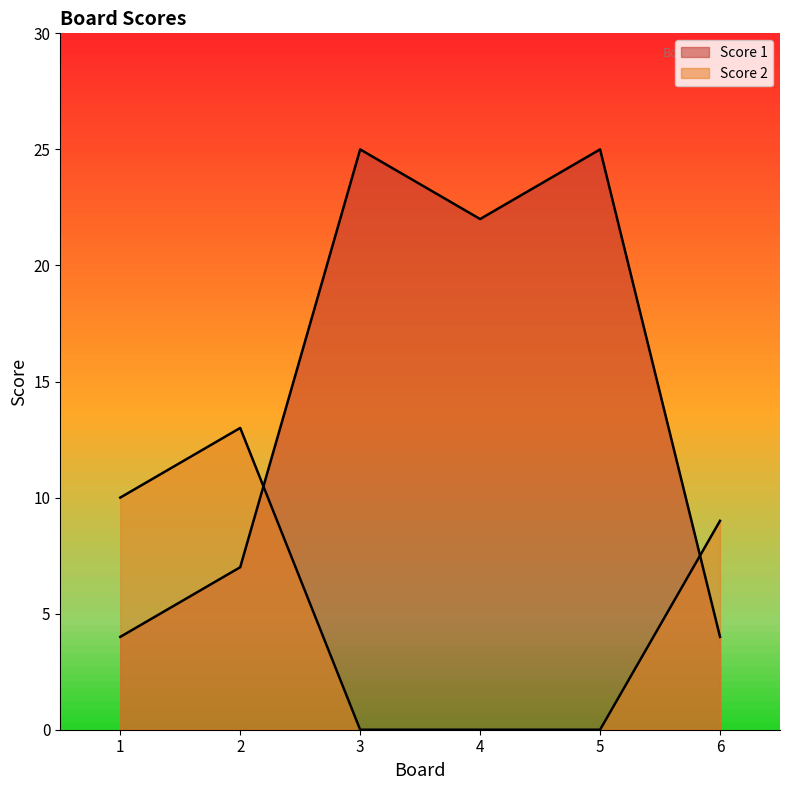

What is the maximum value shown in the chart?

25